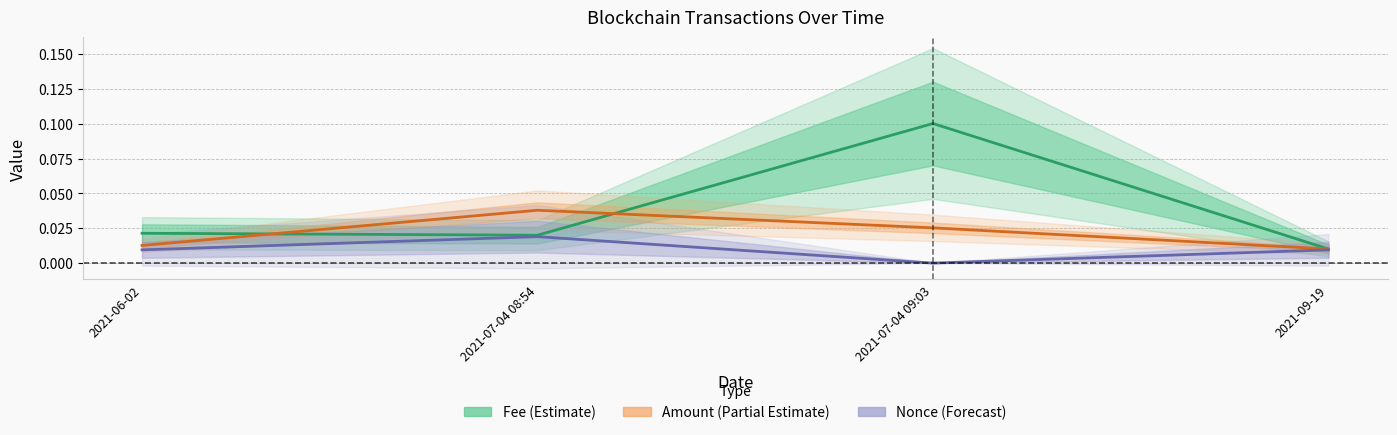

Reading left to right, extract all data points from this chart.

Fee: 2021-06-02=0.0	2021-07-04 08:54=0.0	2021-07-04 09:03=0.1	2021-09-19=0.0
Amount: 2021-06-02=0.0	2021-07-04 08:54=0.0	2021-07-04 09:03=0.0	2021-09-19=0.0
Nonce: 2021-06-02=0.0	2021-07-04 08:54=0.0	2021-07-04 09:03=0.0	2021-09-19=0.0